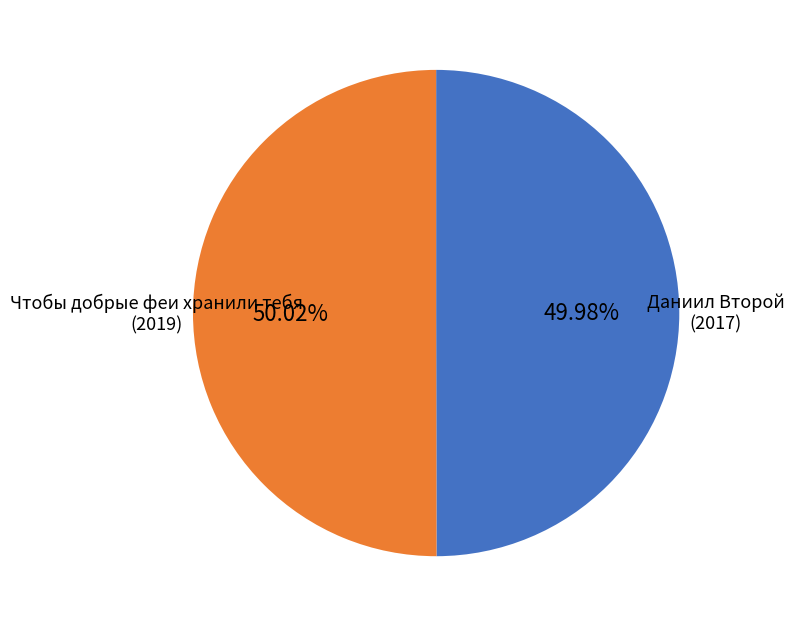

What percentage do Даниил Второй and Чтобы добрые феи хранили тебя together represent?

100.0%